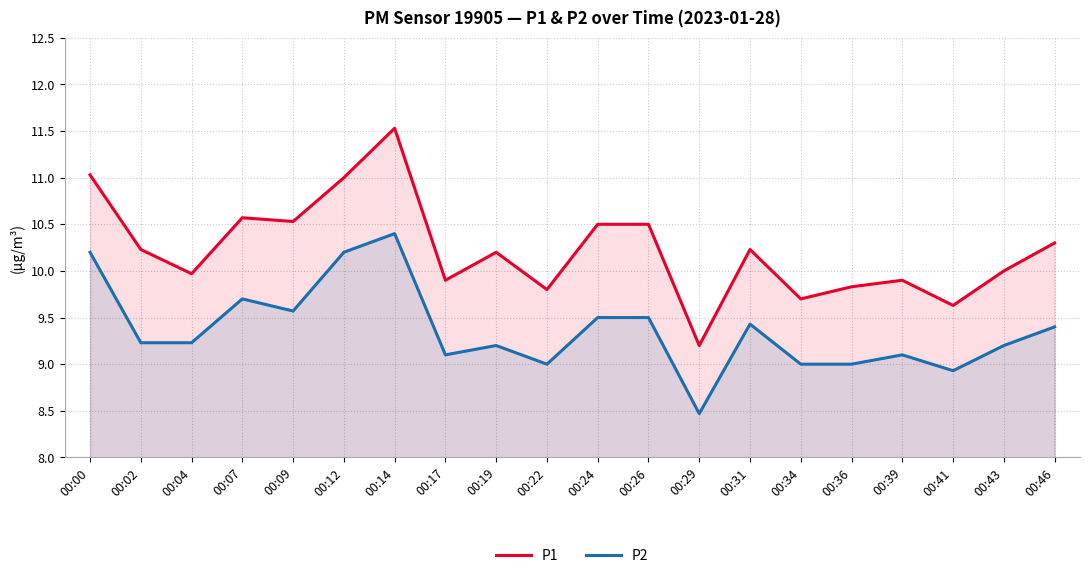

What is the sum of all P1 values?

204.6